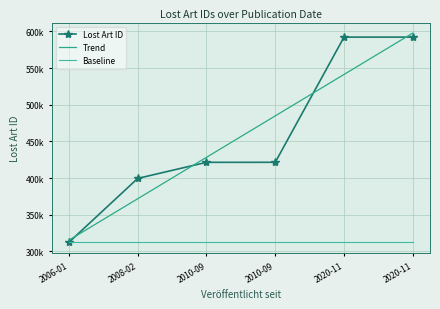

What is the value of the Lost Art ID point at the 3rd from the left?

421534.0